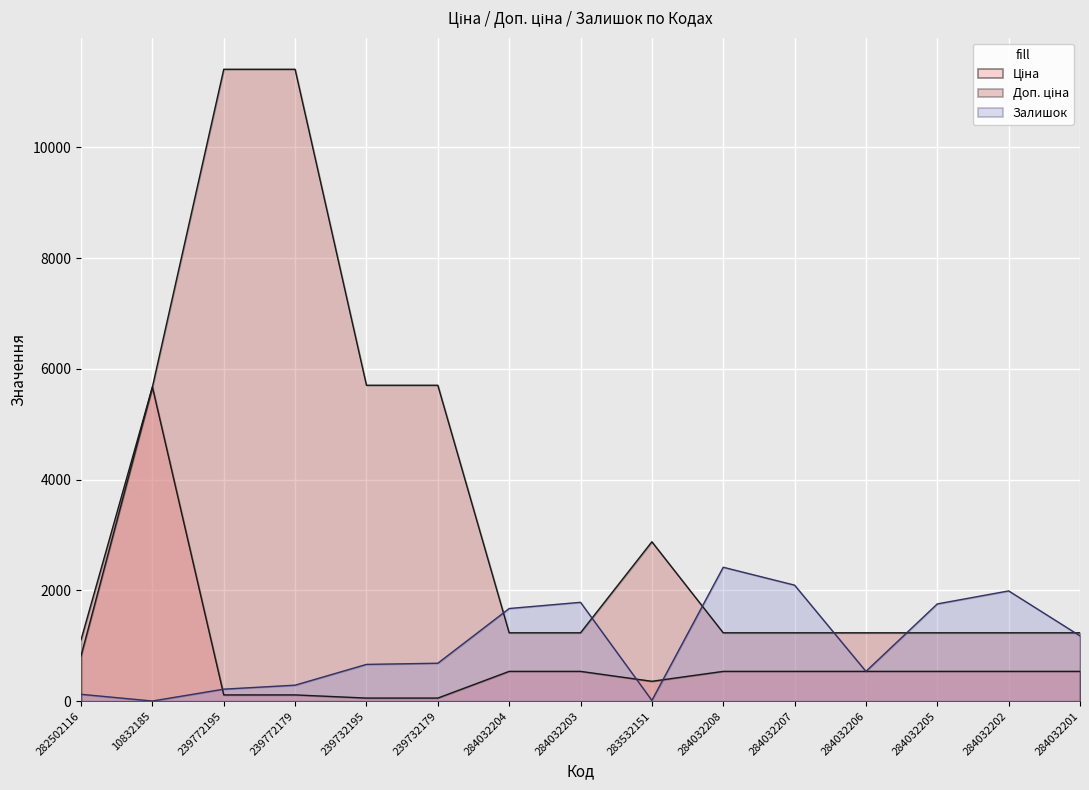

How many series are shown in this chart?

3